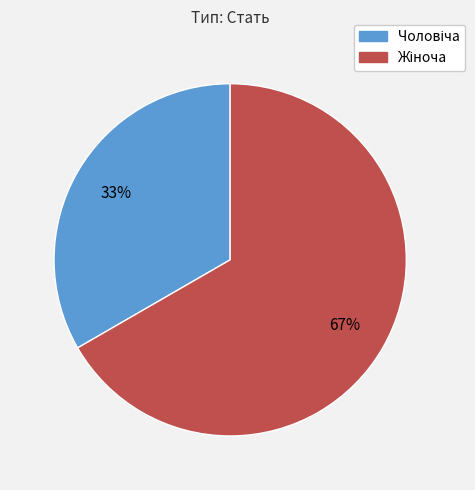

To the nearest percent, what is the average slice percentage?

50%